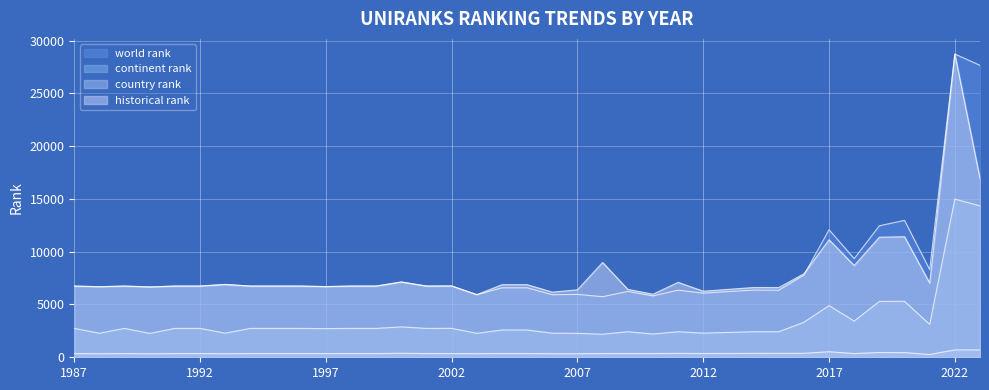

Rank the series by their maximum value, from lowest to highest.

country rank, continent rank, world rank, historical rank